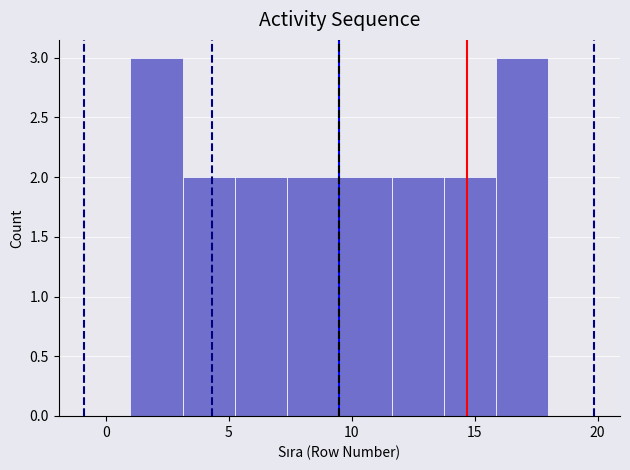

Reading left to right, list every bar in this chart as the range it spans on the x-axis followed by its height. Neither the bar edges nor the heights are printed on the chart, so give them approximately, as read against the axes.

1.0 to 3.0: 3
3.0 to 5.5: 2
5.5 to 7.5: 2
7.5 to 9.5: 2
9.5 to 11.5: 2
11.5 to 14.0: 2
14.0 to 16.0: 2
16.0 to 18.0: 3